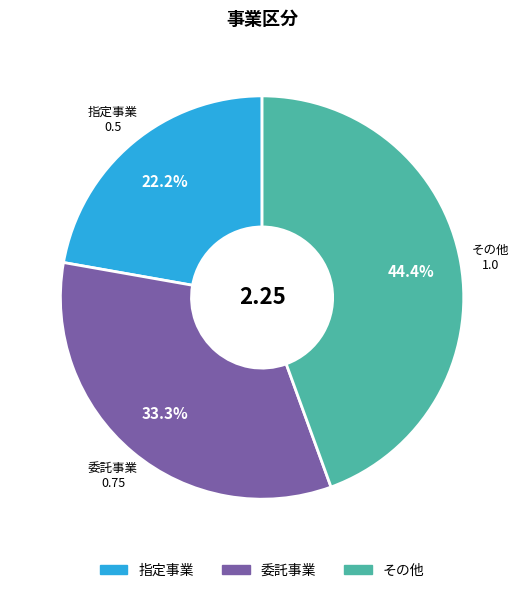

What percentage is NOT represented by 指定事業?

77.8%